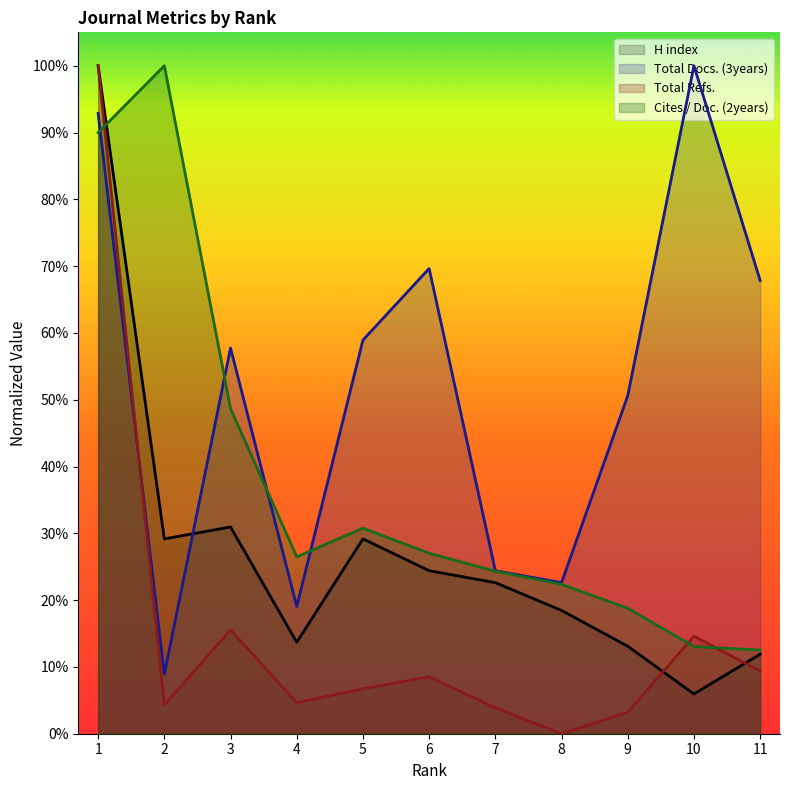

Reading left to right, transcribe all the data shown in this chart.

H index: 1.0	0.3	0.3	0.1	0.3	0.2	0.2	0.2	0.1	0.1	0.1
Total Docs. (3years): 0.9	0.1	0.6	0.2	0.6	0.7	0.2	0.2	0.5	1.0	0.7
Total Refs.: 1.0	0.0	0.2	0.0	0.1	0.1	0.0	0.0	0.0	0.1	0.1
Cites / Doc. (2years): 0.9	1.0	0.5	0.3	0.3	0.3	0.2	0.2	0.2	0.1	0.1